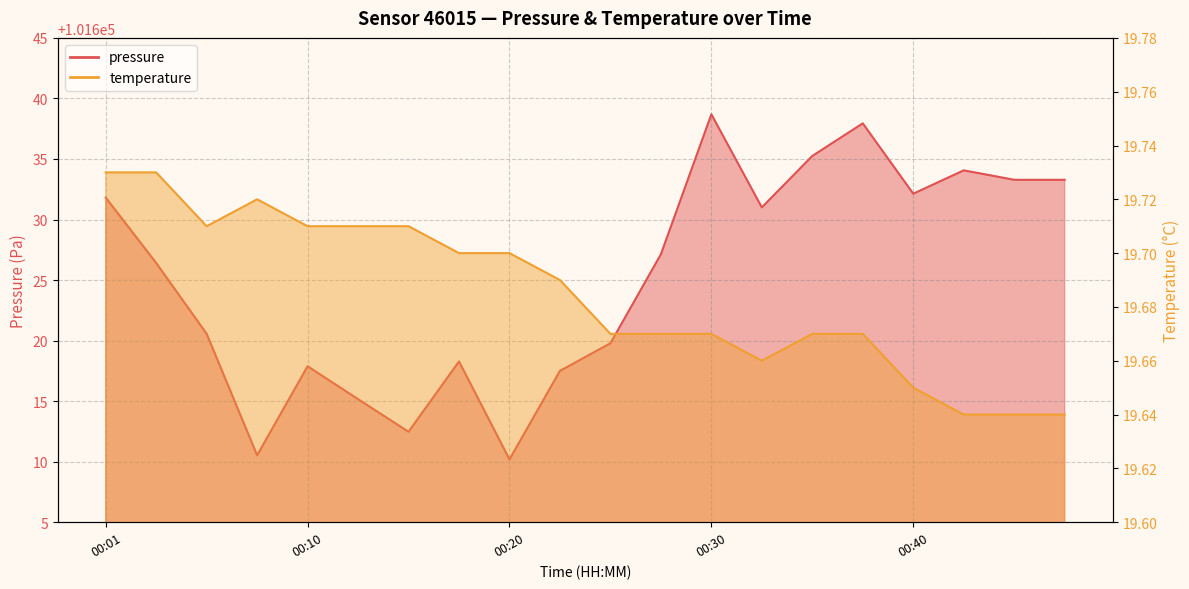

Which series changed the most between 00:10 and 00:18?

pressure